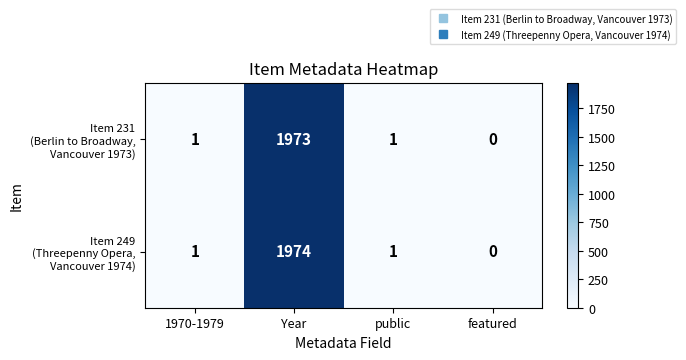

At how many categories does at least one series exceed 529?

1